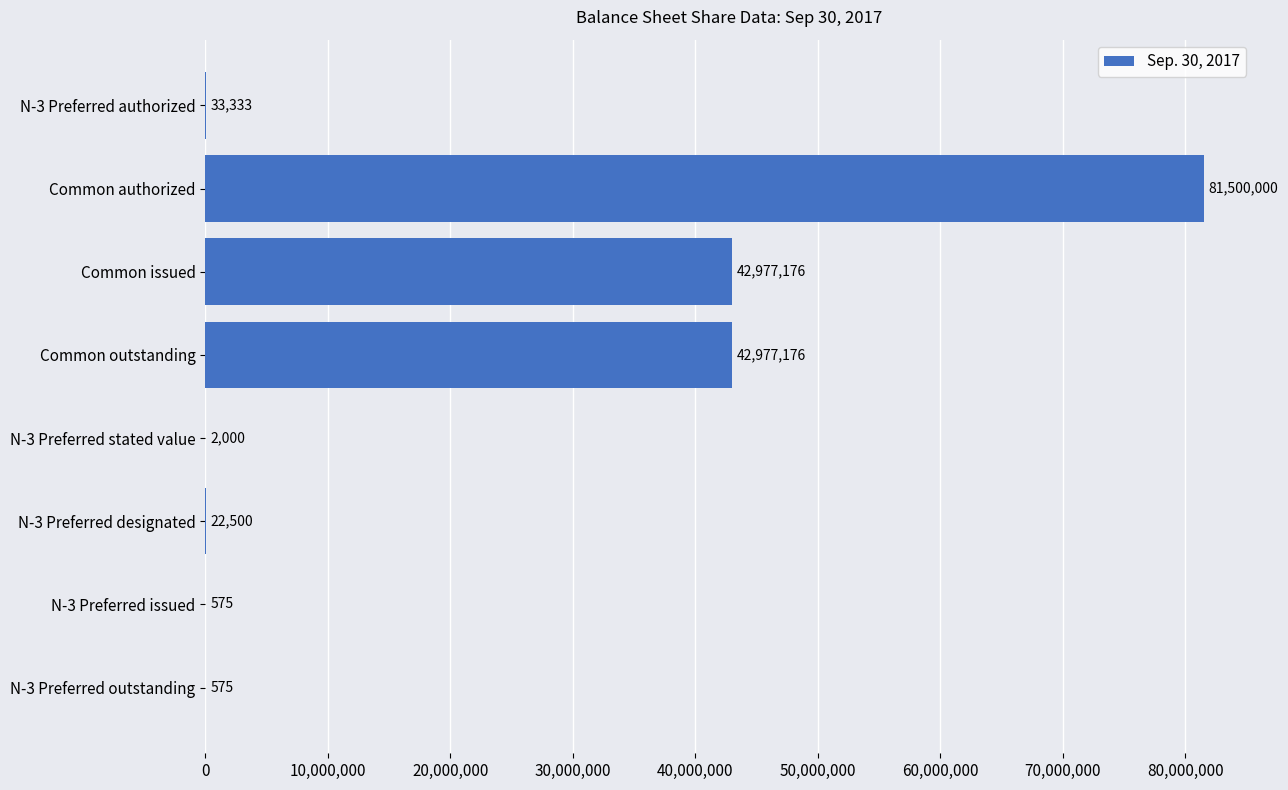

What is the sum of the values at N-3 Preferred stated value and N-3 Preferred issued?

2575